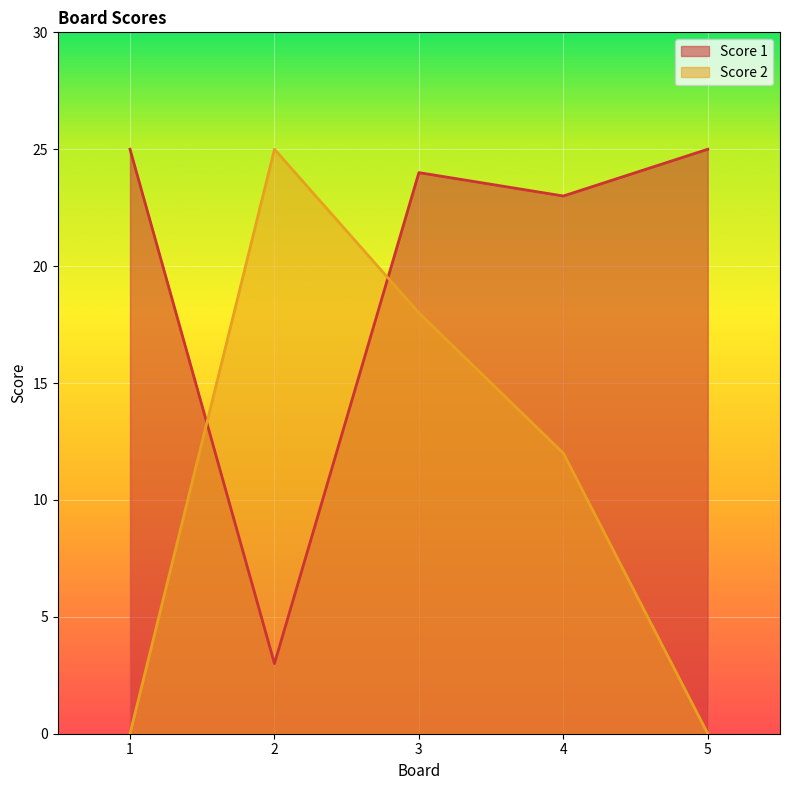

Which series has the largest range (max minus min)?

Score 2